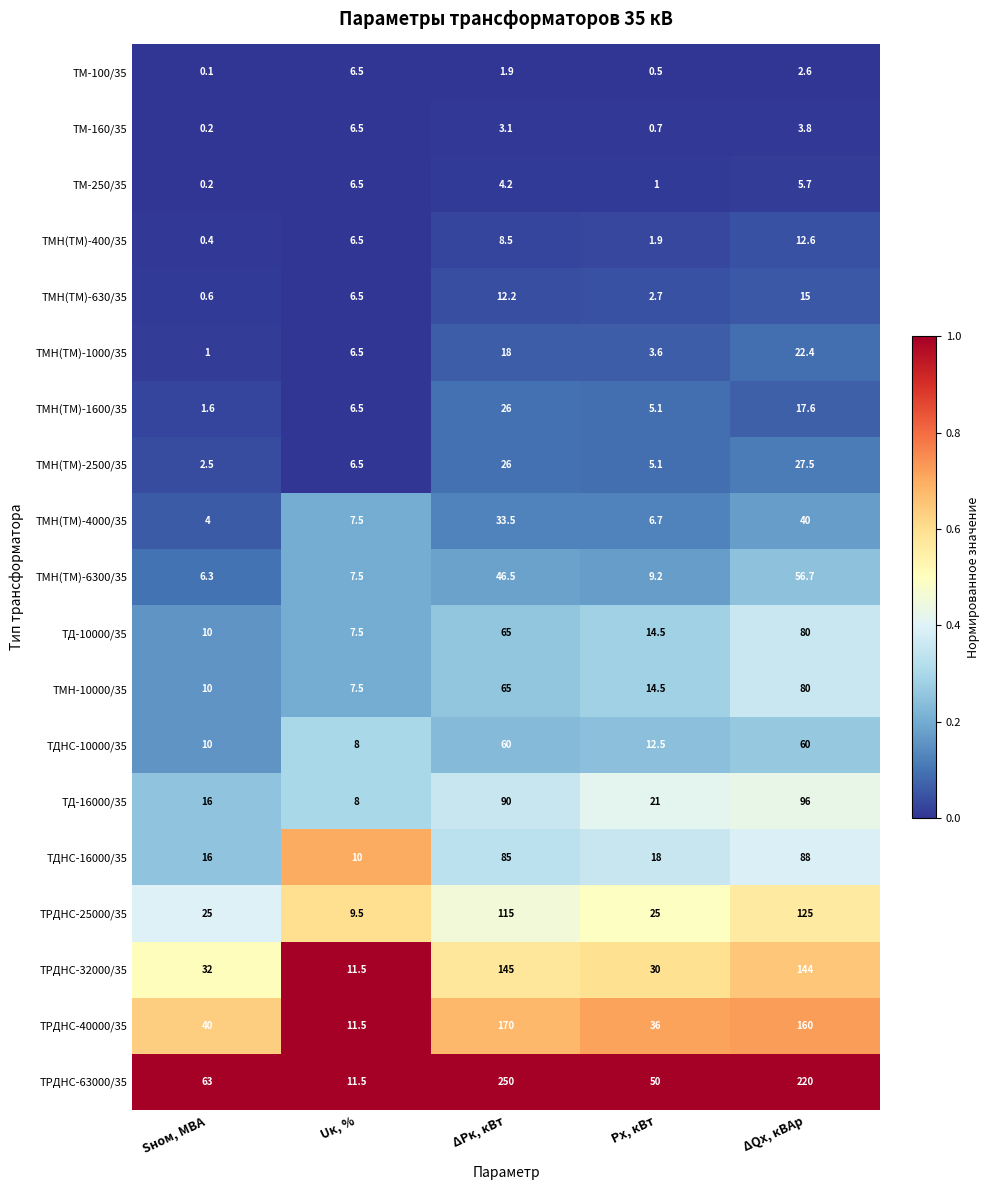

What is the approximate value of ТМН(ТМ)-4000/35 at ΔРк, кВт?

33.5